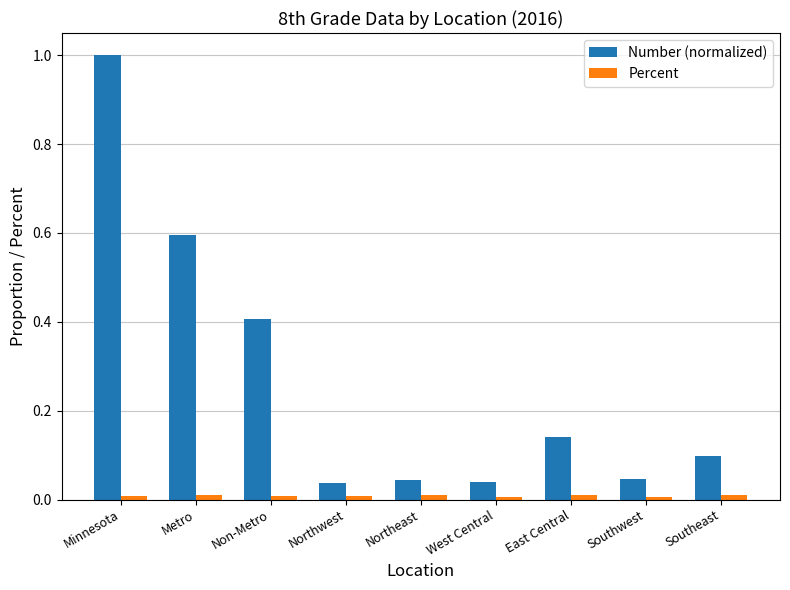

How many bars are there in each group?

2